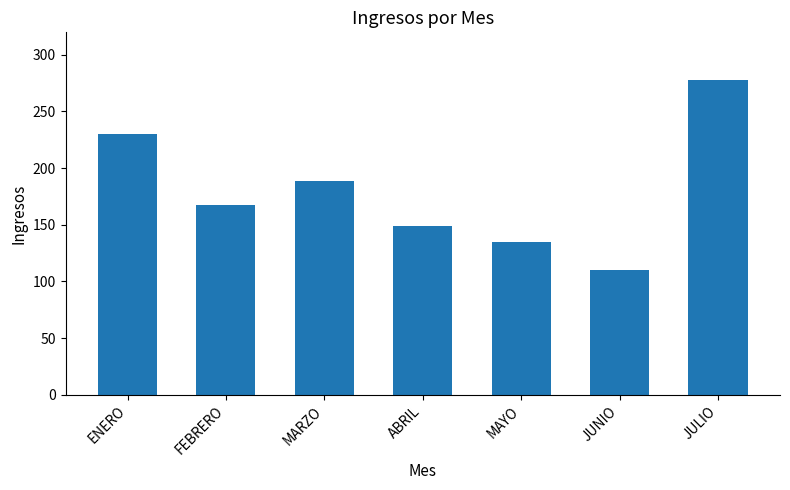

Approximately how many times larger is the value at FEBRERO compared to ENERO?

0.7